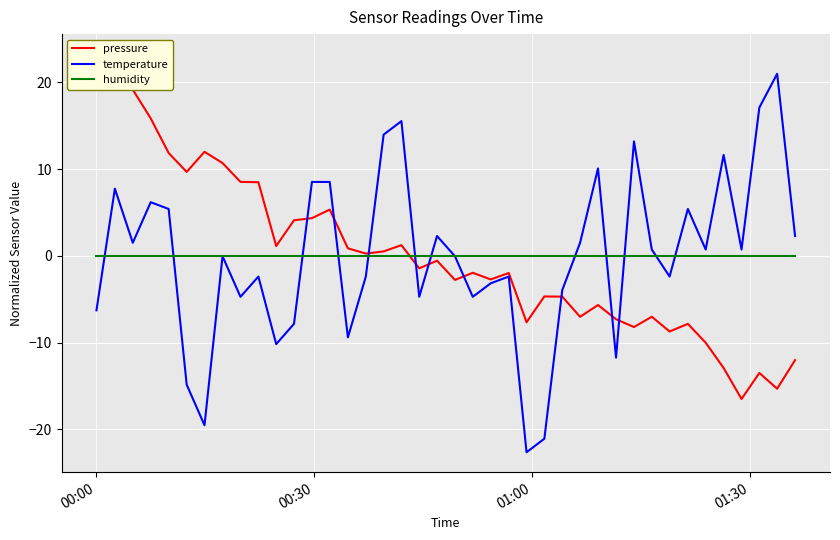

What is the highest value of the temperature series?

21.0